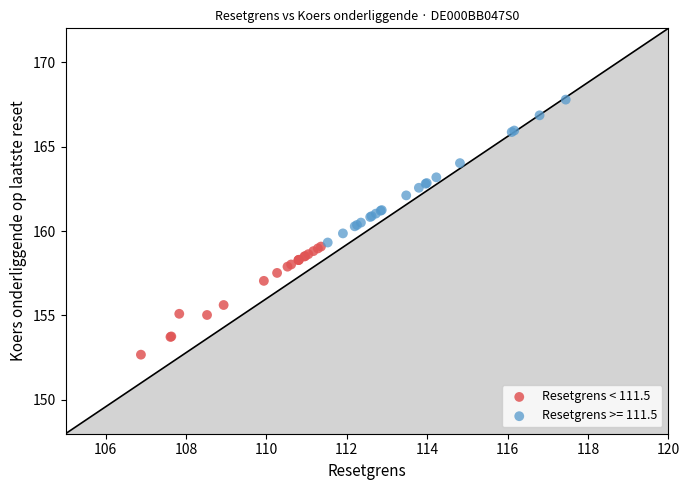

Which series reaches the minimum Y coordinate?

Resetgrens < 111.5